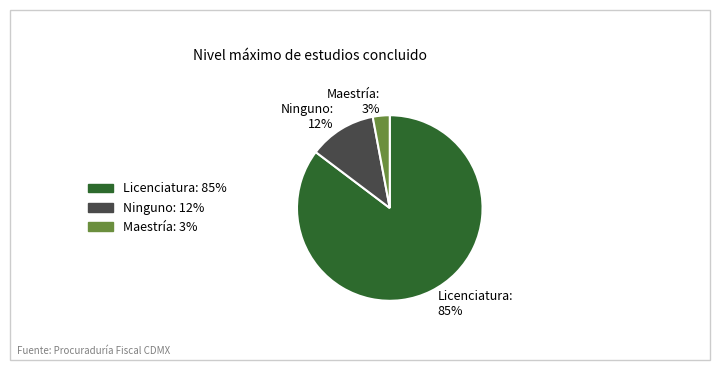

Which slice is the smallest?

Maestría: 3%